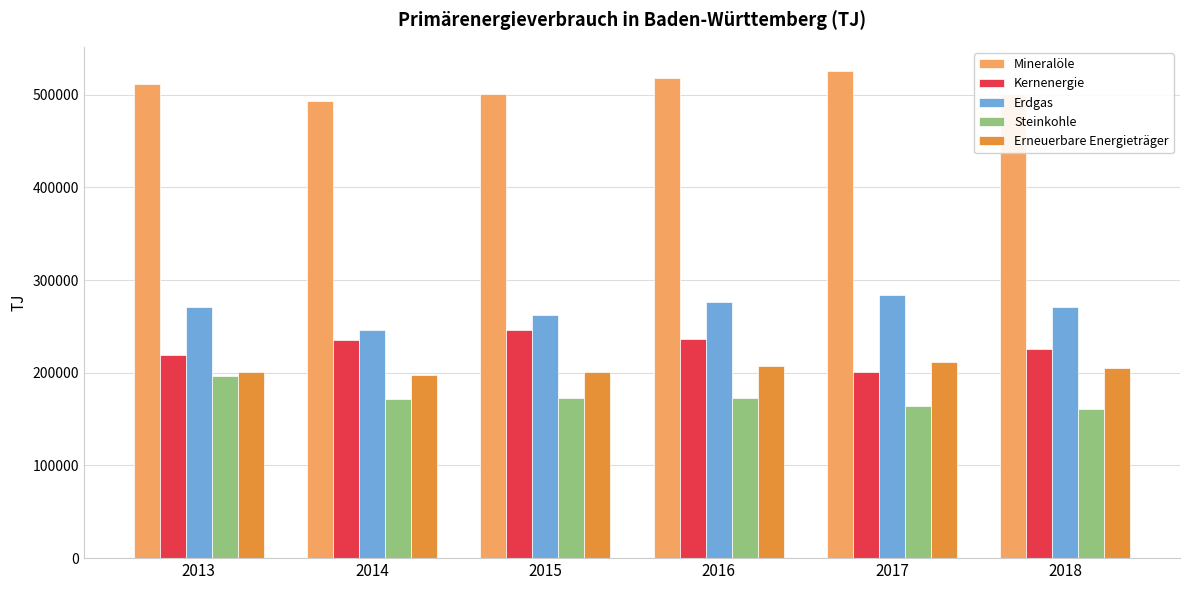

Which label corresponds to the largest value in the chart?

2017